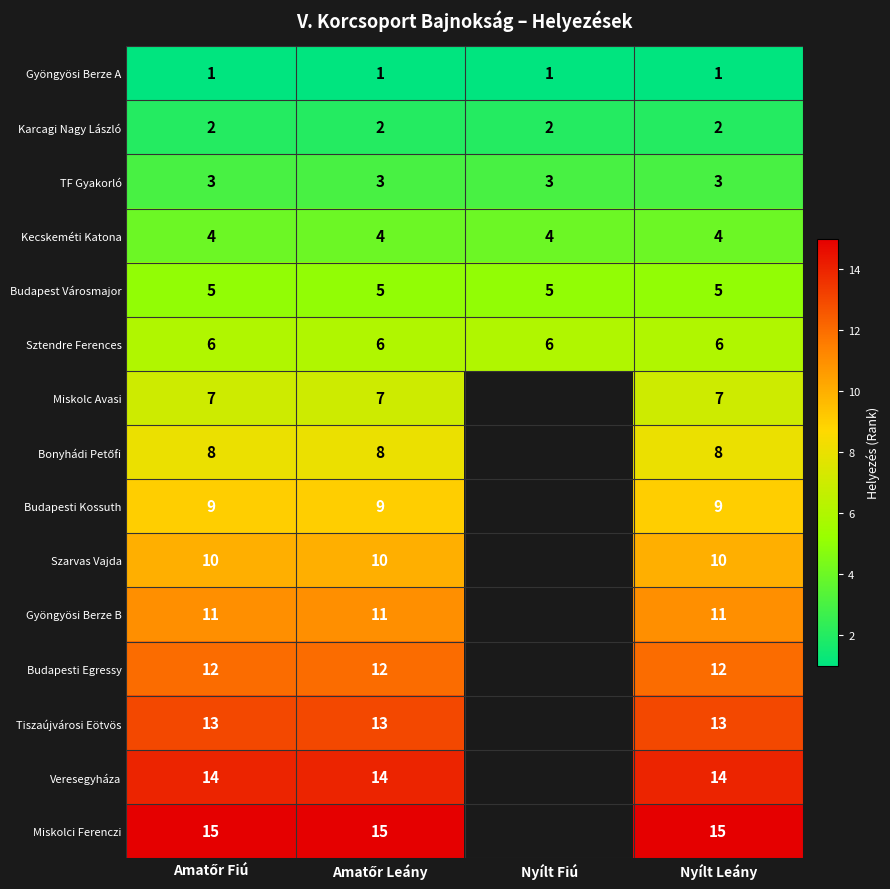

Is the value of Veresegyháza at Nyílt Leány greater than the value of Budapesti Egressy at Nyílt Leány?

Yes